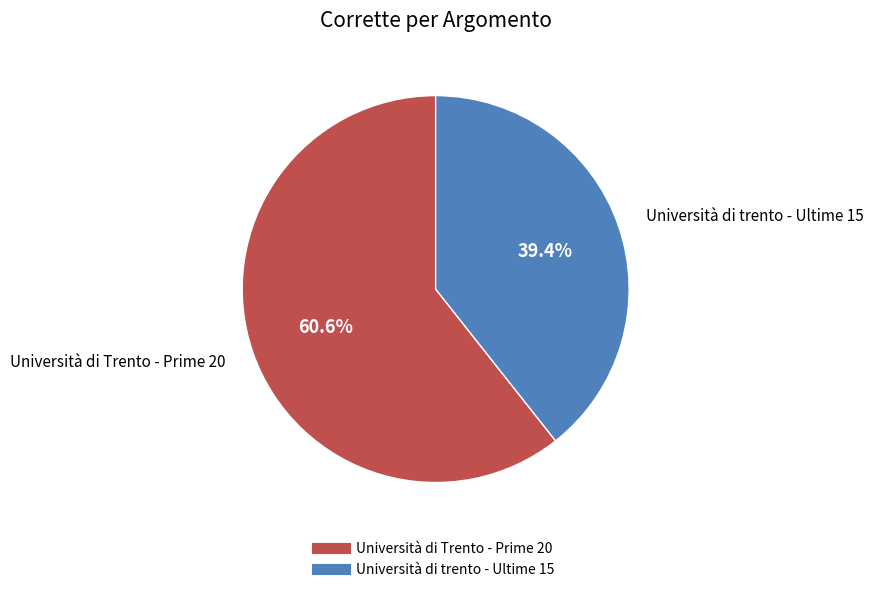

Is it true that Università di trento - Ultime 15 is 39% of the pie?

True